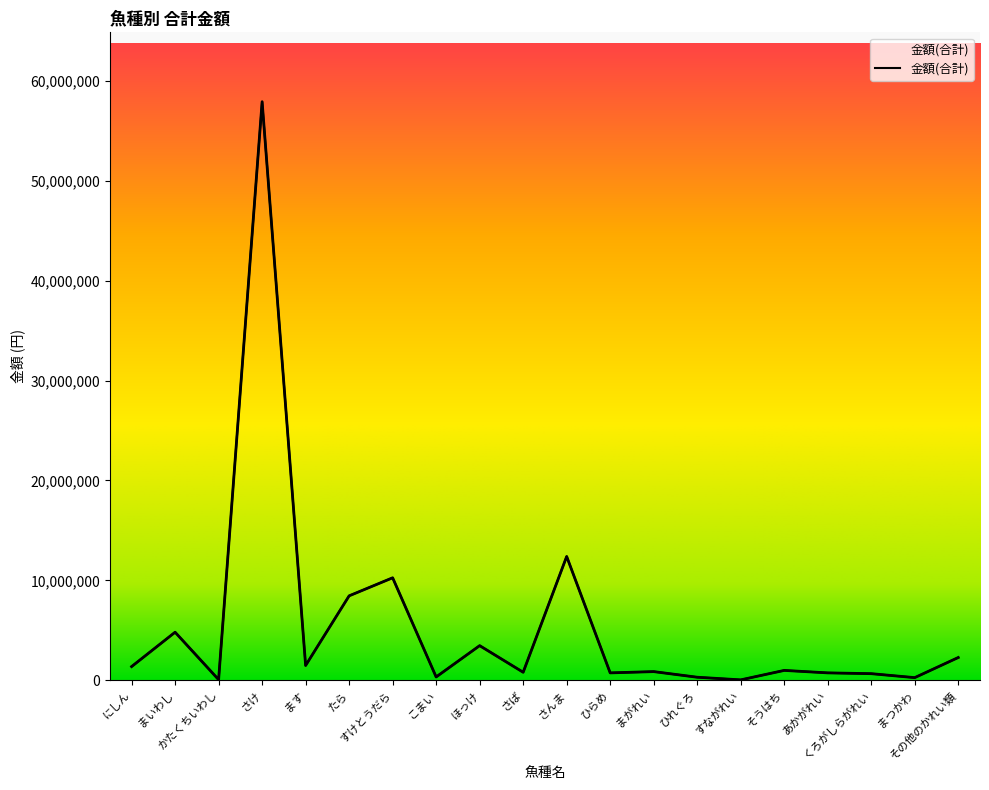

True or false: the data shows 52719 at かたくちいわし.

True